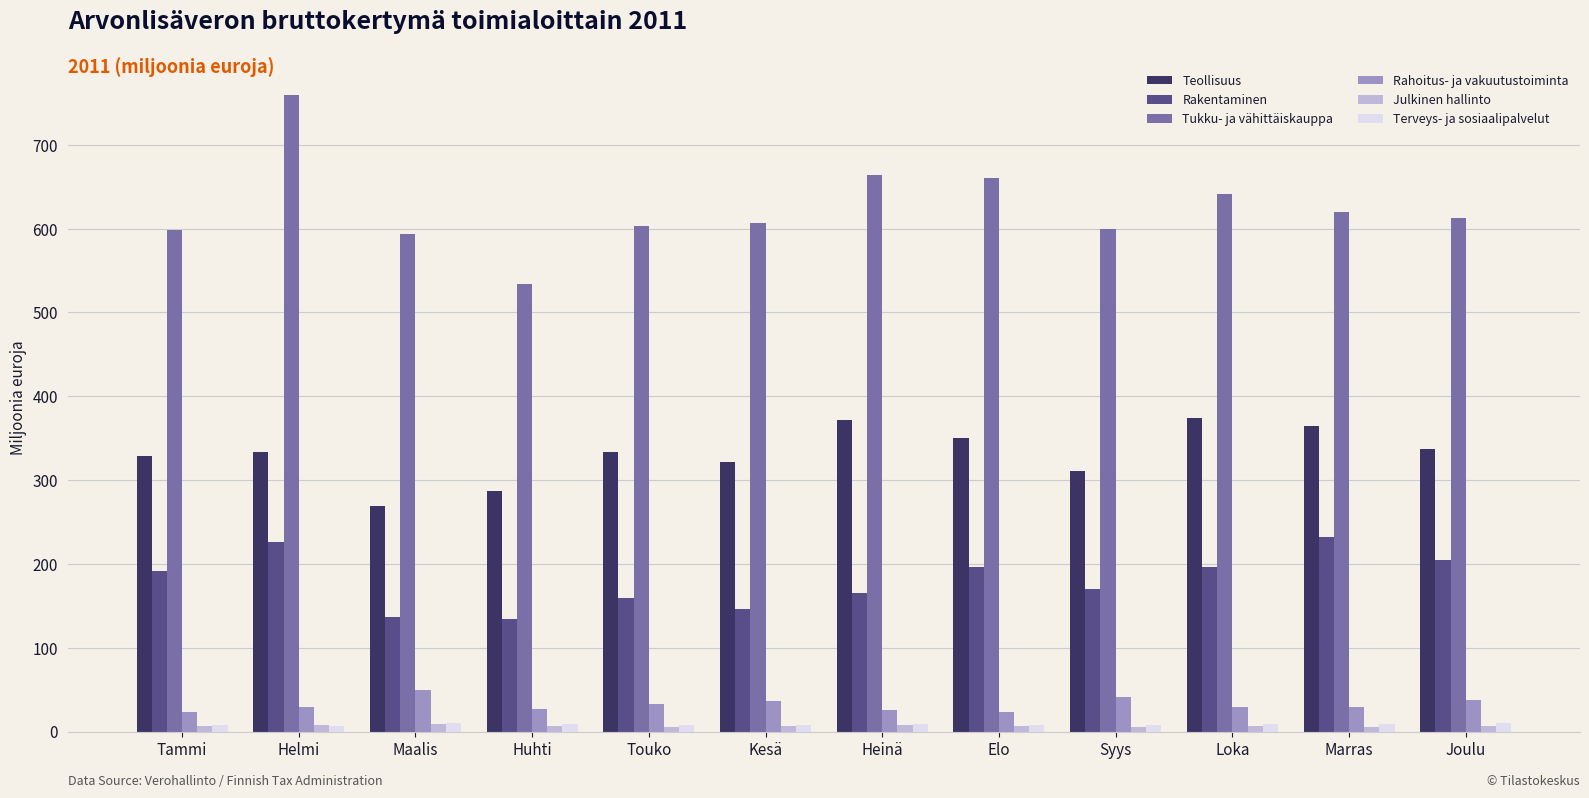

What is the average value of the Julkinen hallinto series?

6.7